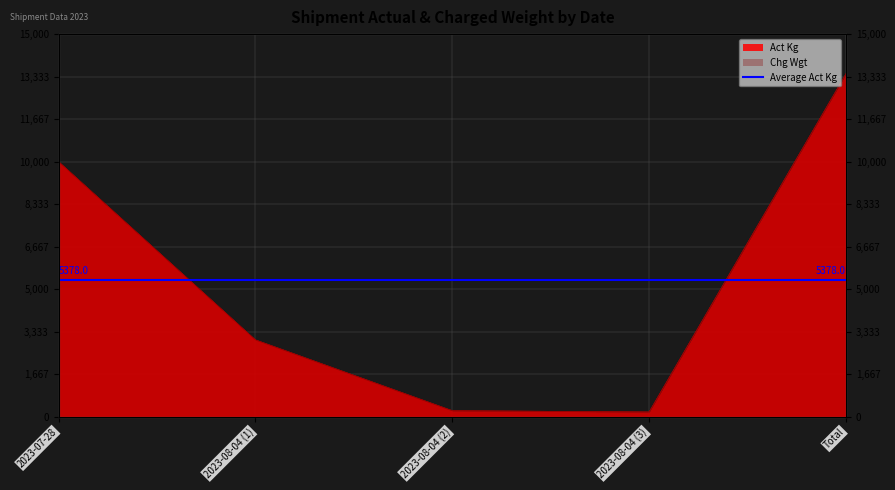

What is the greatest value displayed?

13445